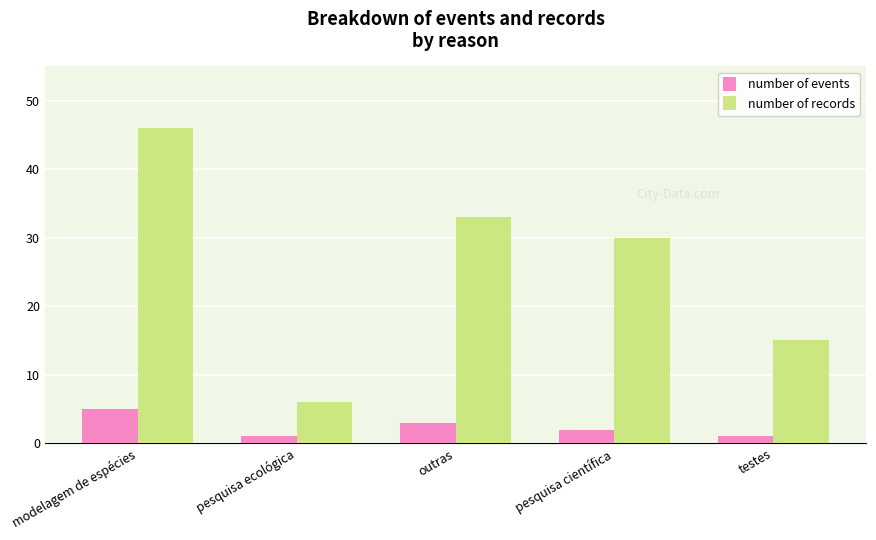

Reading right to left, list all the values displayed in this chart.

number of events: 1	2	3	1	5
number of records: 15	30	33	6	46